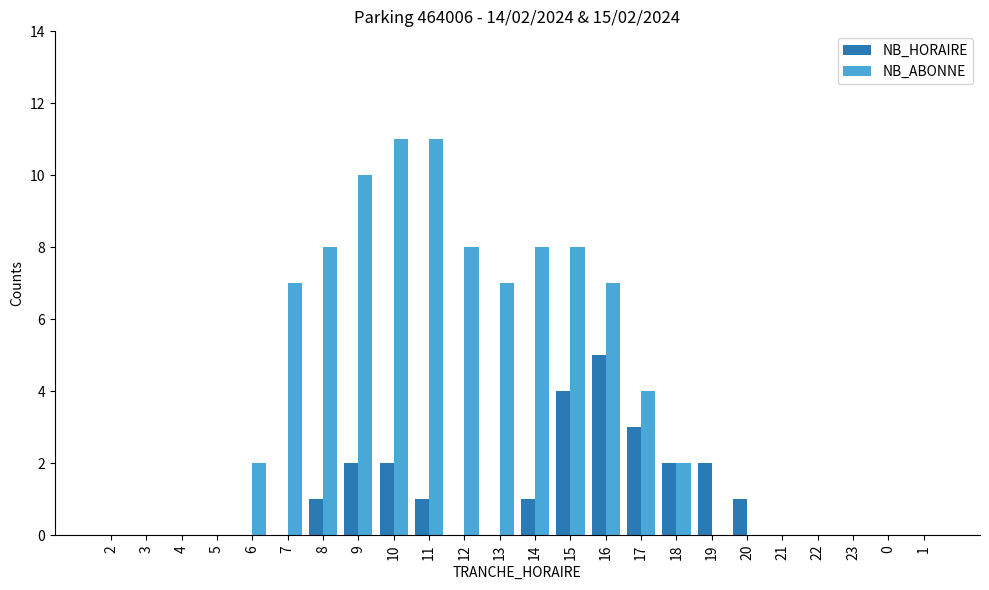

How many groups of bars are there?

24